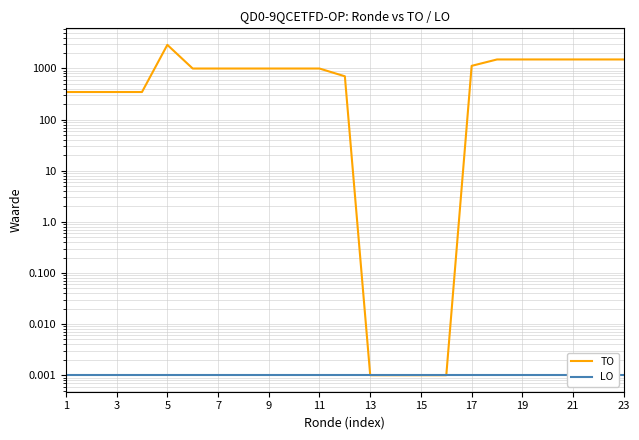

Between 17 and 12, which is larger?

17